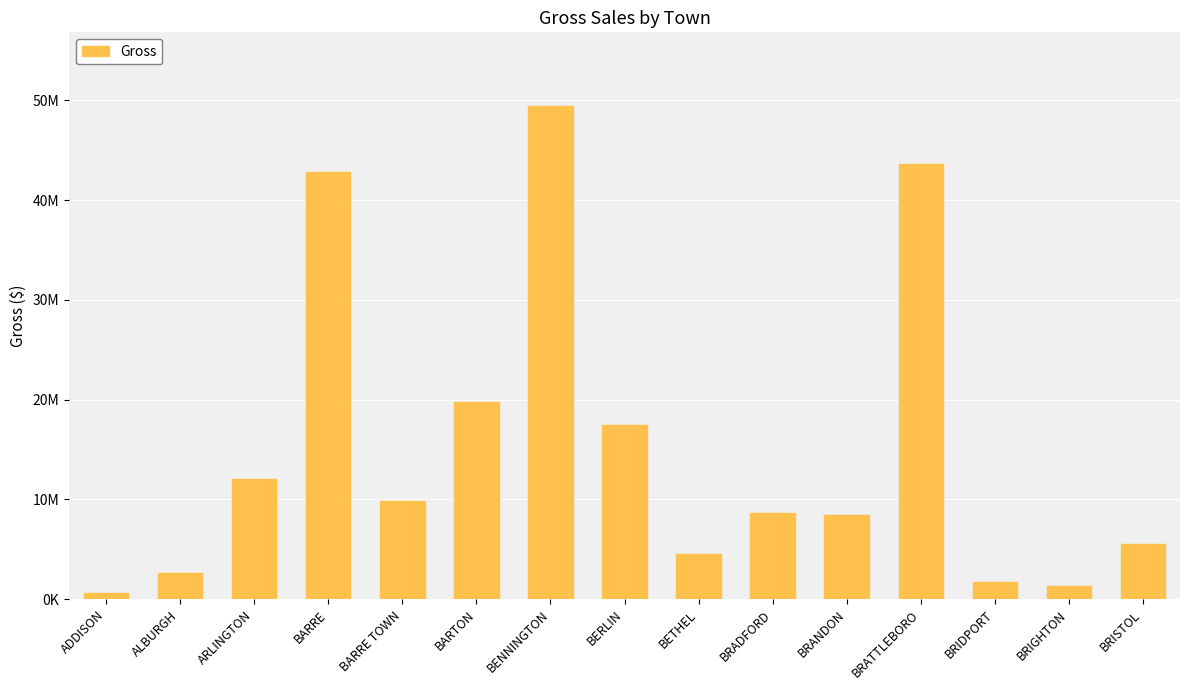

Count the number of data series in this chart.

1